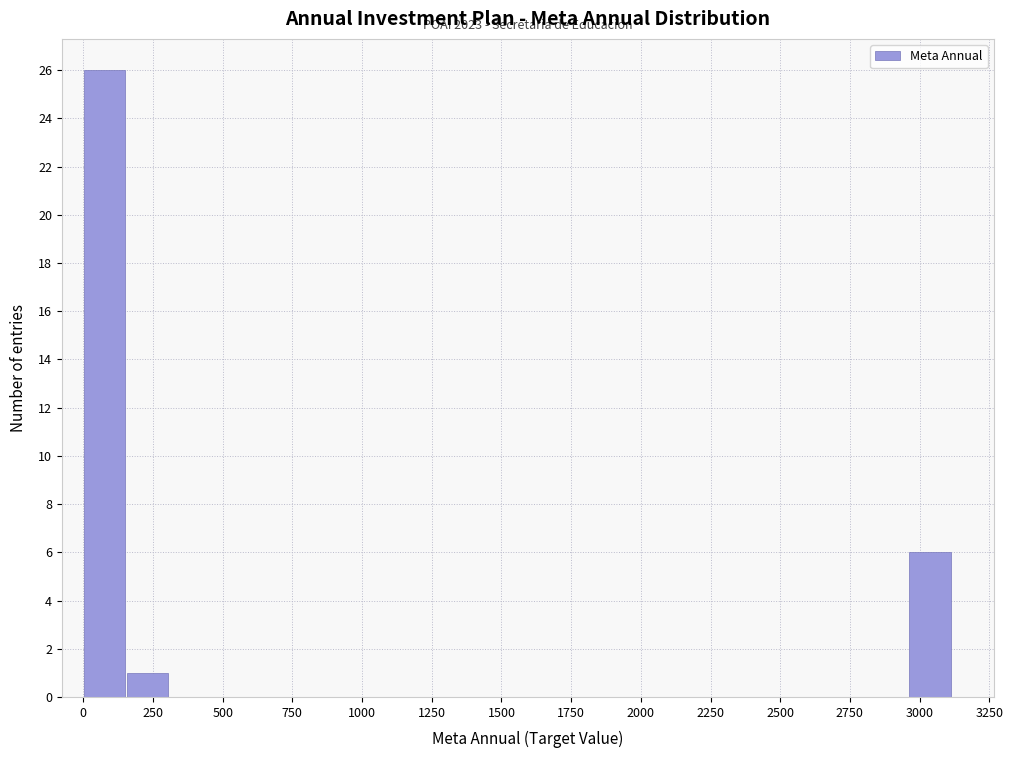

Around what value on the x-axis is the tallest bar? Give the approximate position of its centre, as read against the axis.

100